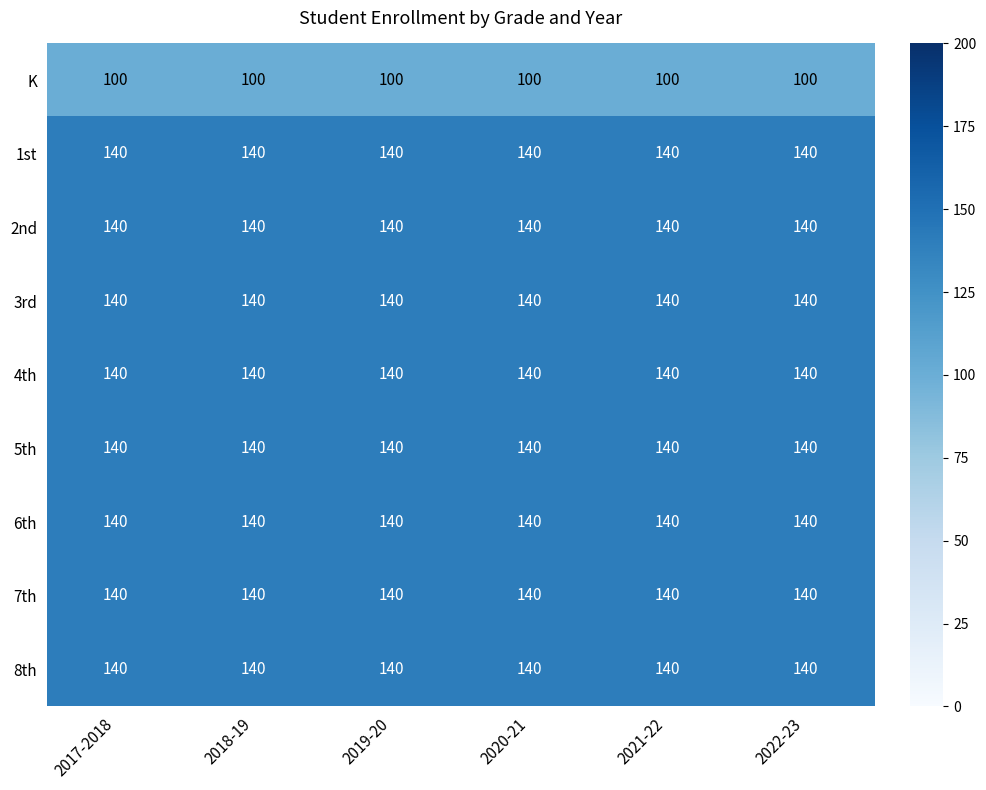

How many data points does each series have?

6